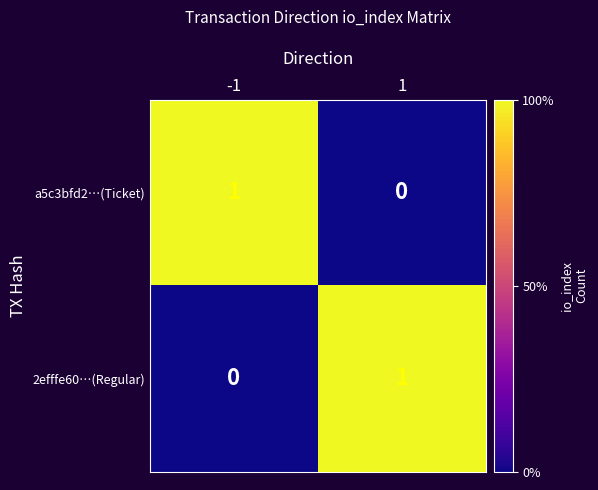

Rank the series at 1 from highest to lowest value.

2efffe60…(Regular), a5c3bfd2…(Ticket)